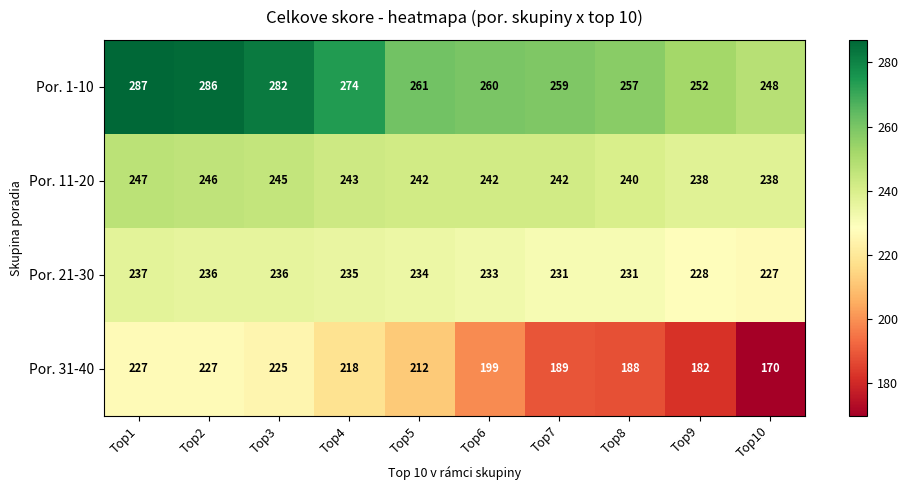

At which category is the sum across all series the highest?

Top1